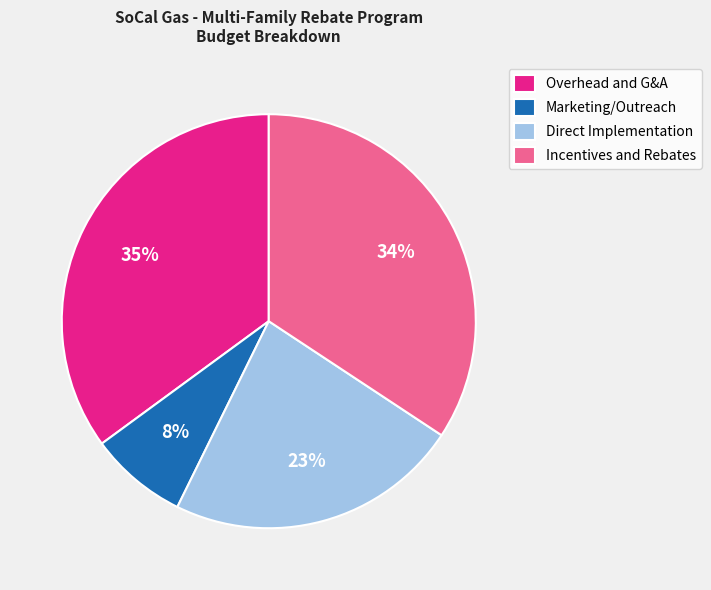

To the nearest percent, what is the difference between the largest and smallest slice percentages?

27%